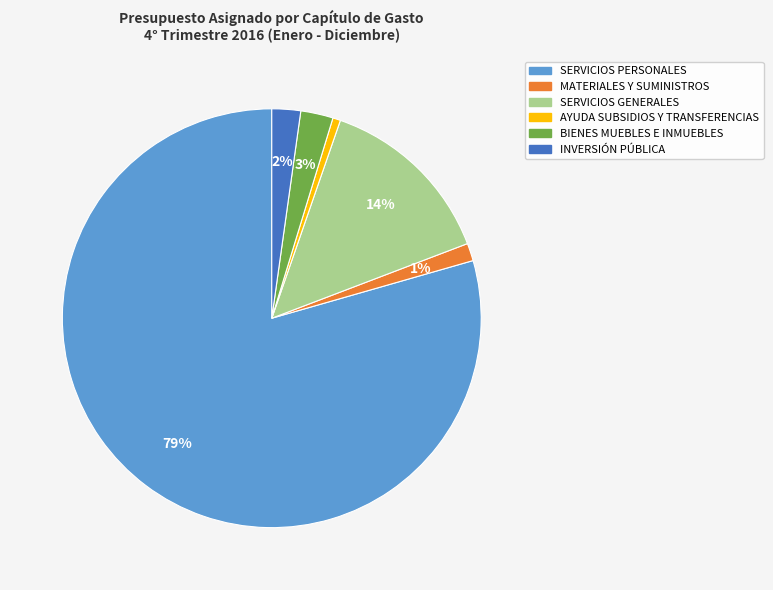

To the nearest percent, what is the difference between the INVERSIÓN PÚBLICA and MATERIALES Y SUMINISTROS slice percentages?

1%